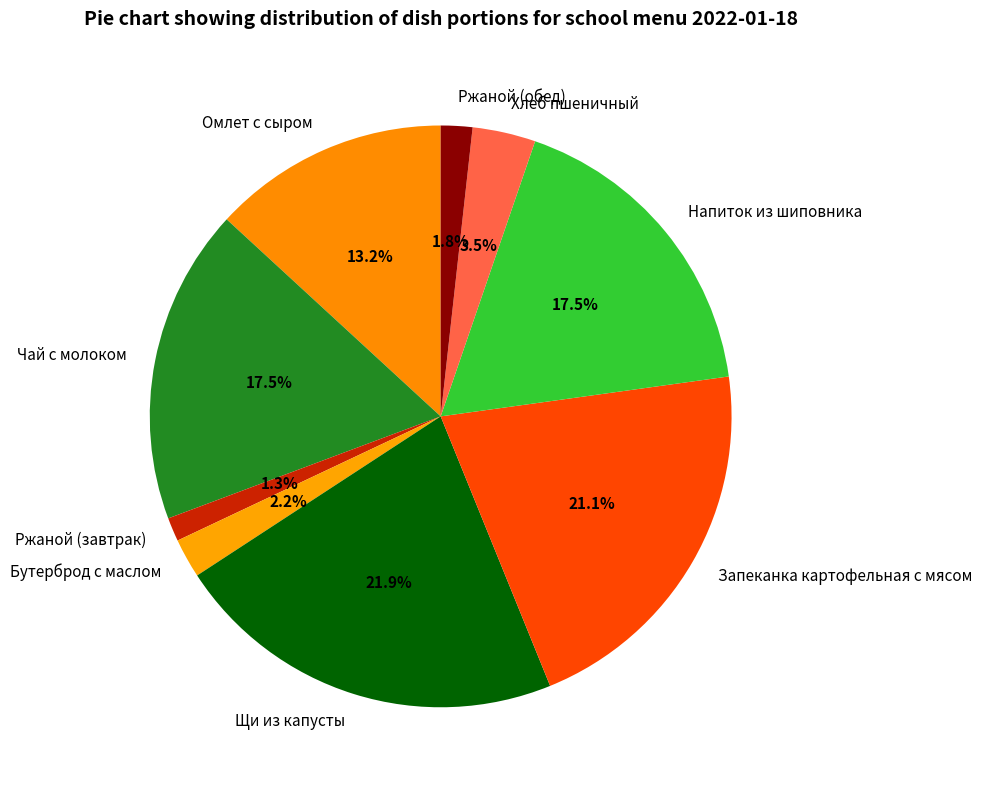

Combined, do Запеканка картофельная с мясом and Омлет с сыром account for over 50%?

No